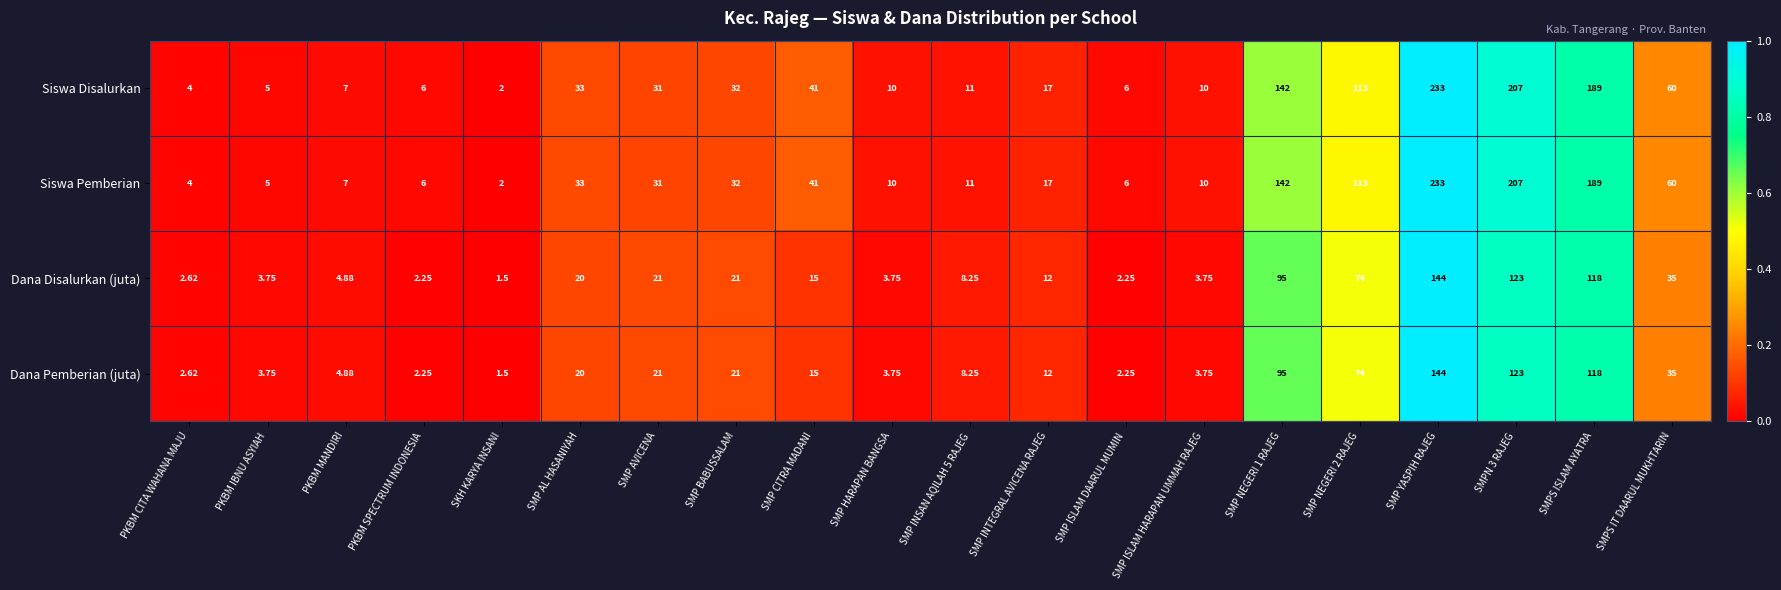

Count the number of data series in this chart.

4